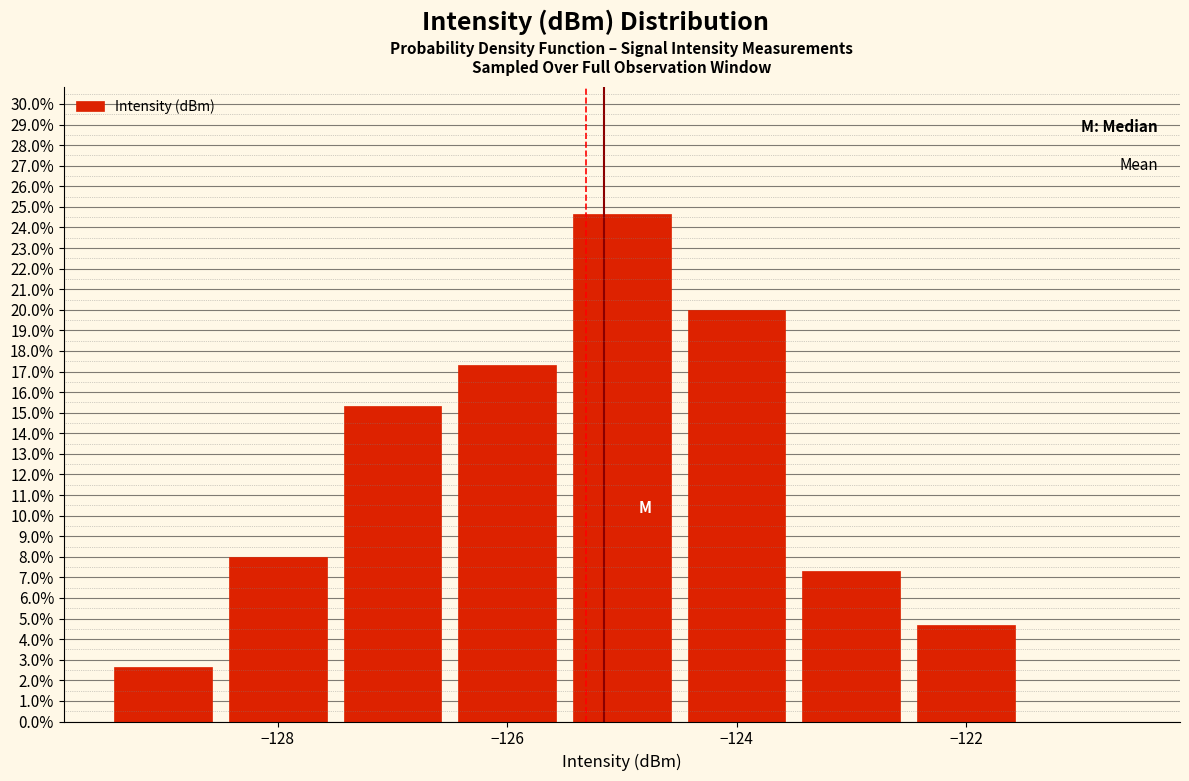

Which range on the x-axis has the tallest bar?

-125.5 to -124.5